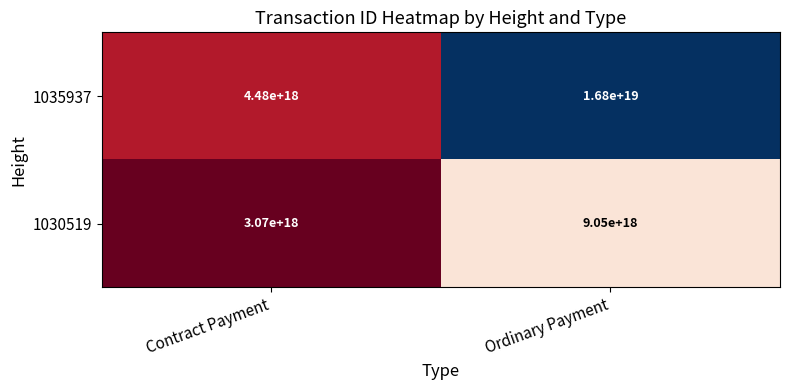

How many data points does each series have?

2